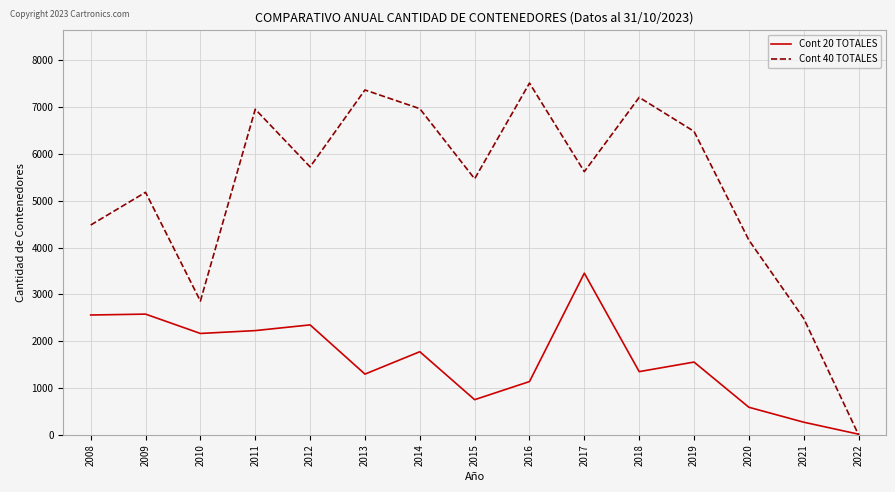

What is the approximate value of Cont 40 TOTALES at 2017, to the nearest 100?

5600